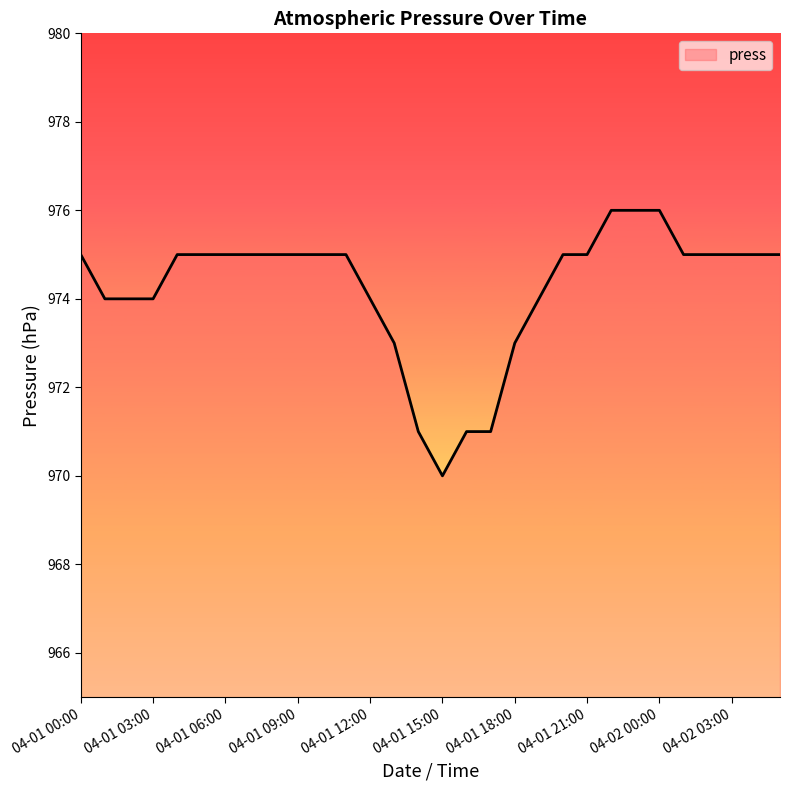

What is the minimum value shown in the chart?

970